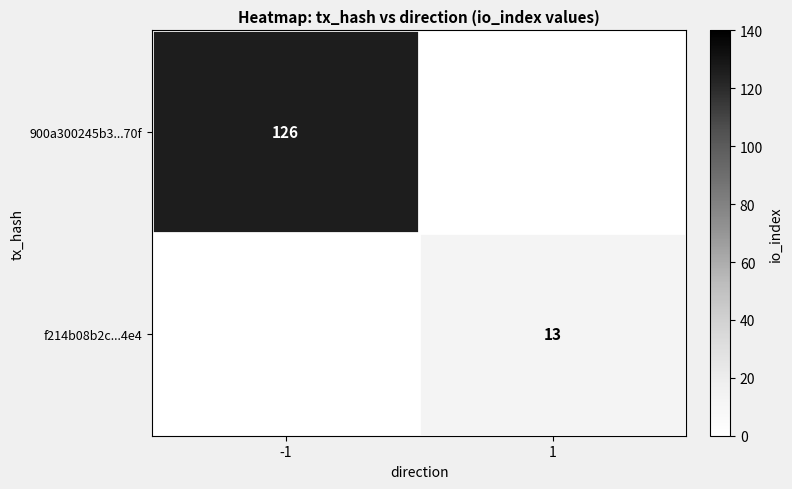

True or false: 900a300245b3...70f has a value of 210 at -1.

False